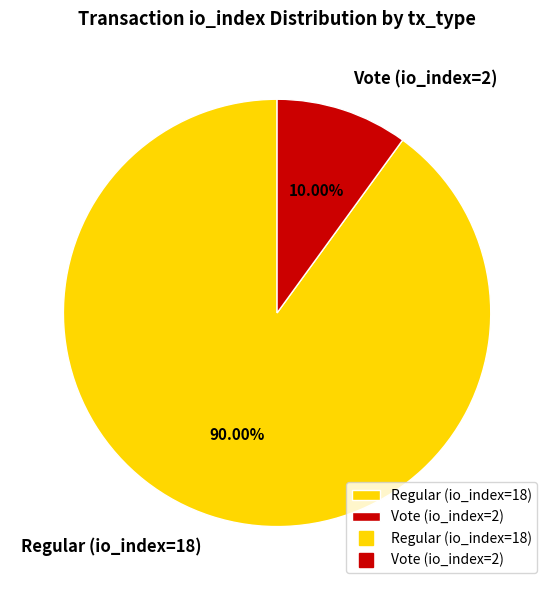

To the nearest percent, what percentage of the pie is Regular (io_index=18)?

90%